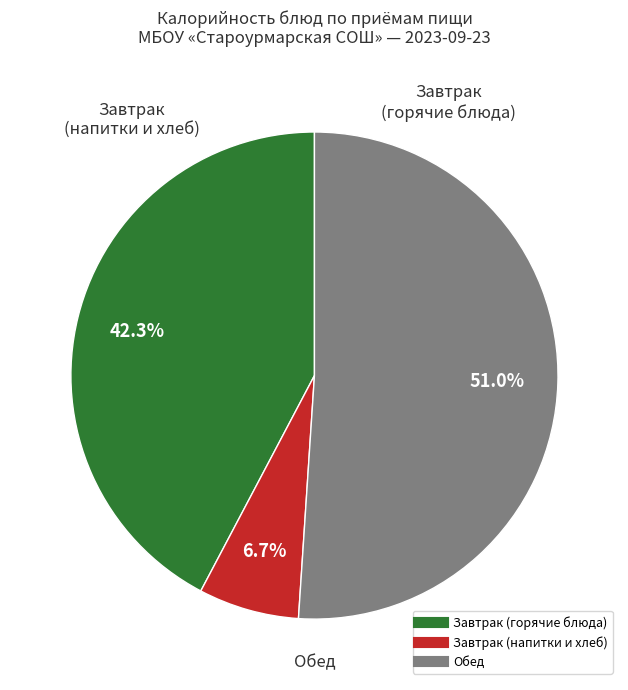

Is there any slice that represents more than half of the pie?

Yes